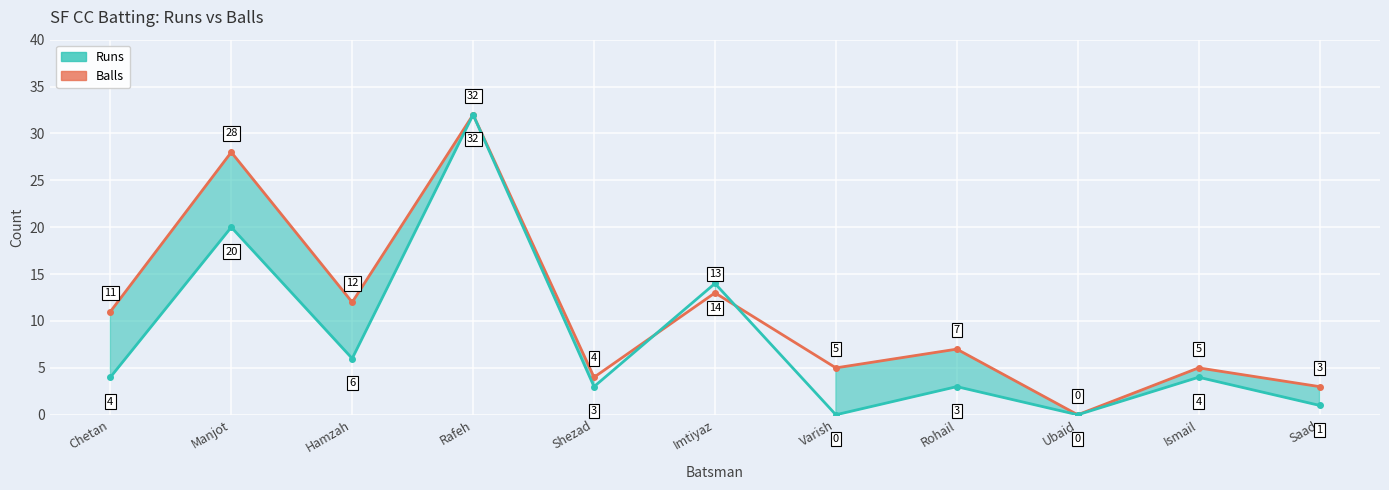

Is it true that Runs equals 3 at Shezad?

True